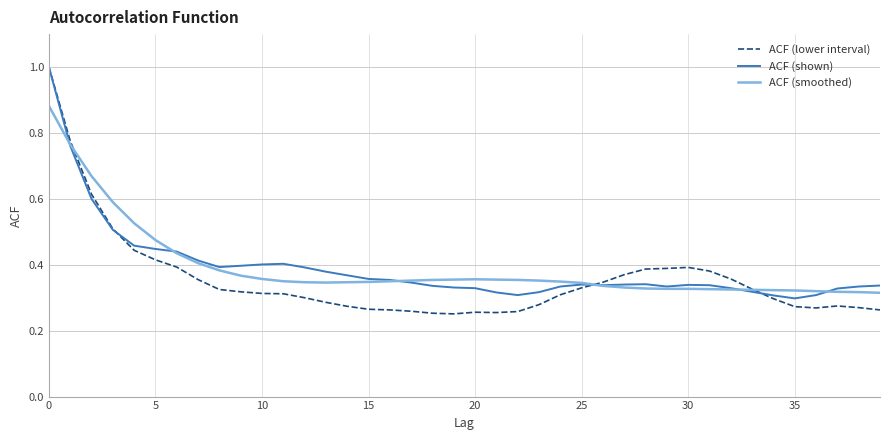

What are all the series names shown in the legend?

ACF (lower interval), ACF (shown), ACF (smoothed)